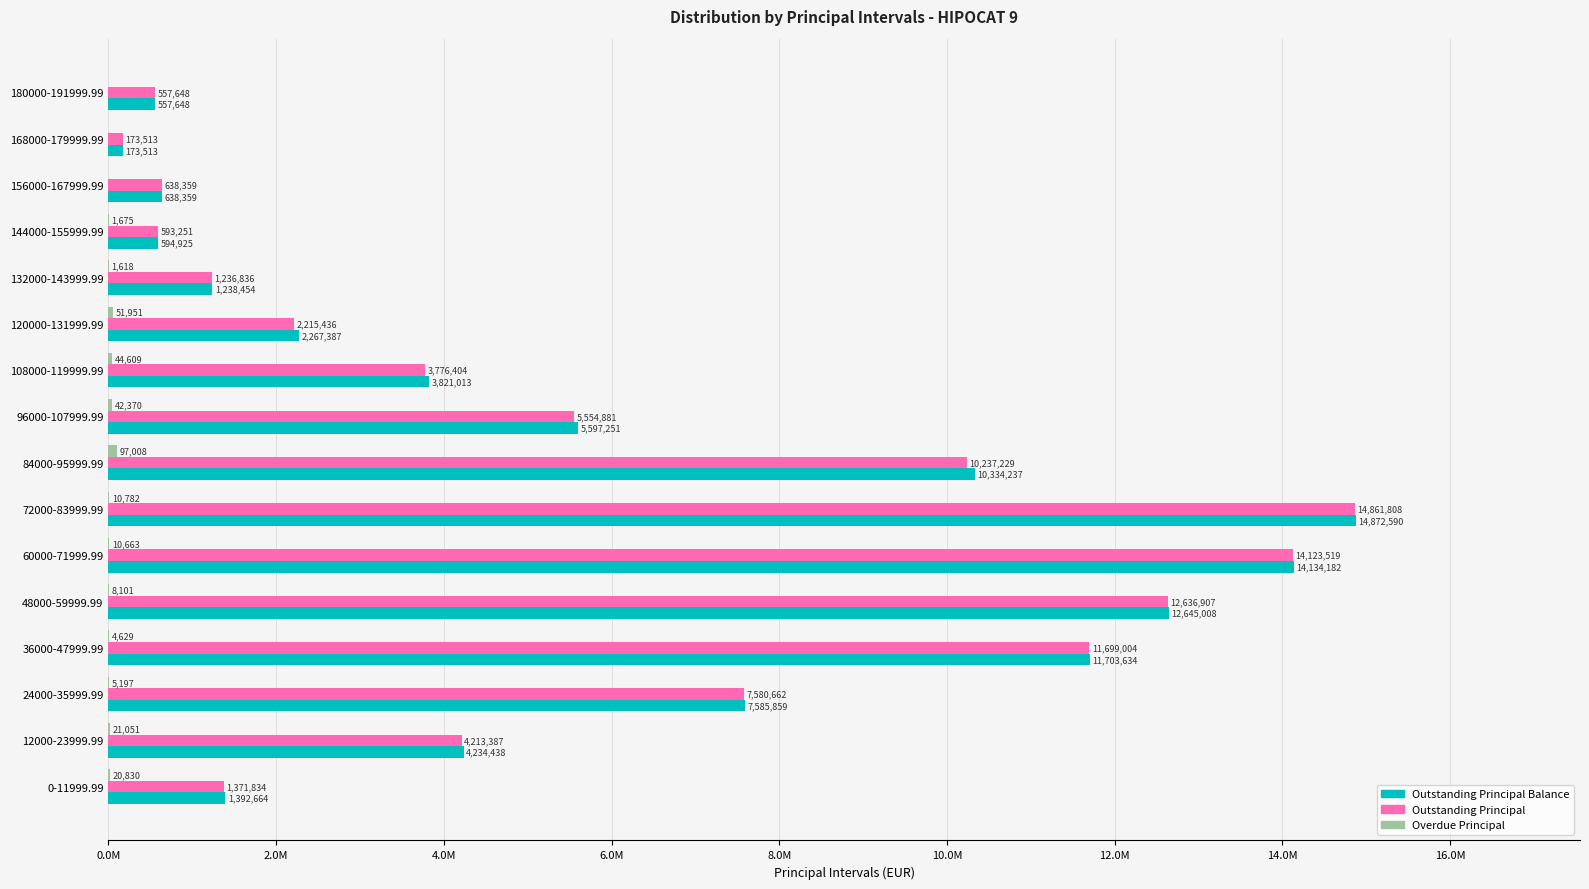

How many data points in Outstanding Principal are less than 4213386?

8